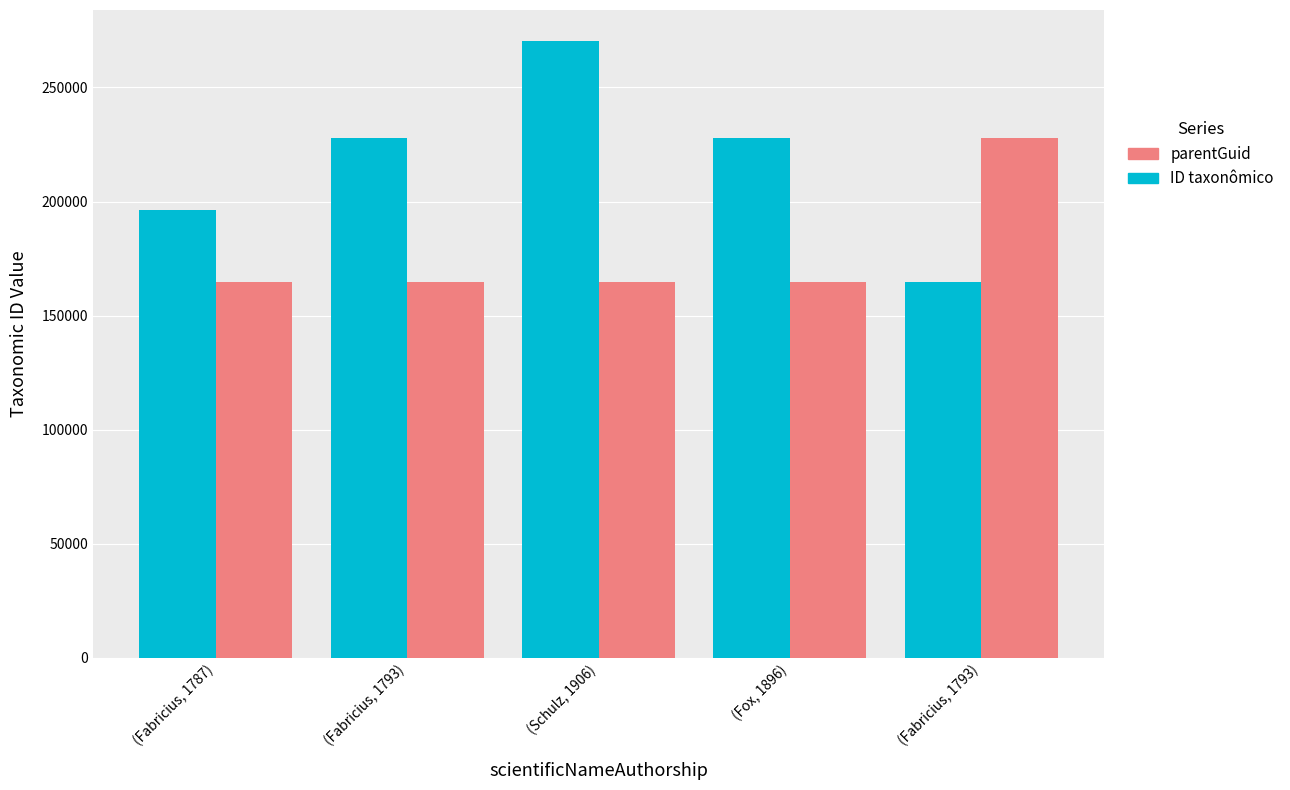

What is the label of the 2nd bar from the right?

(Fox, 1896)